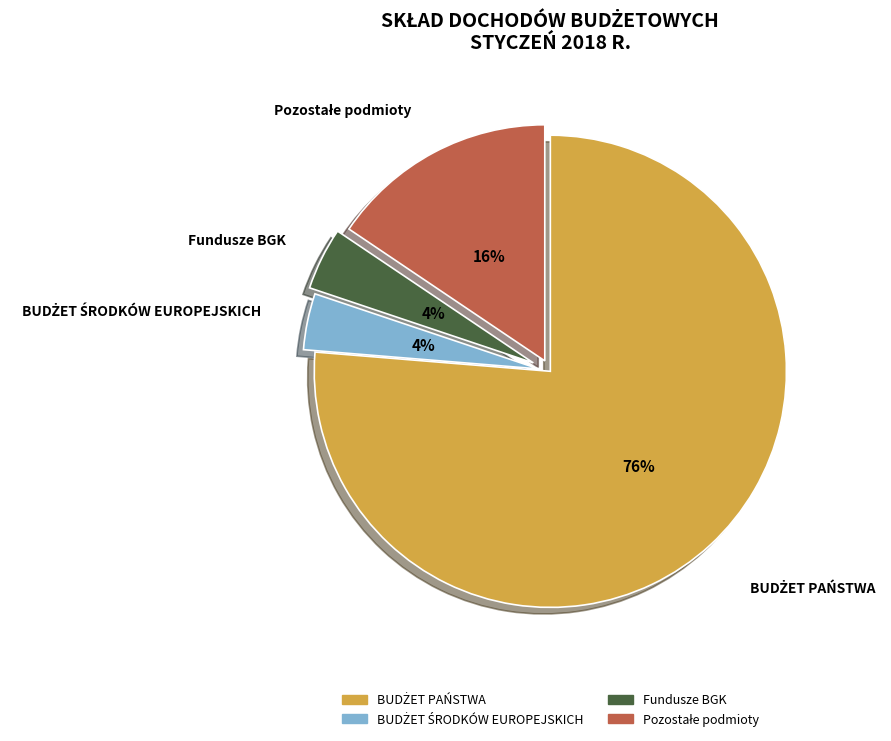

To the nearest percent, what is the difference between the largest and smallest slice percentages?

72%